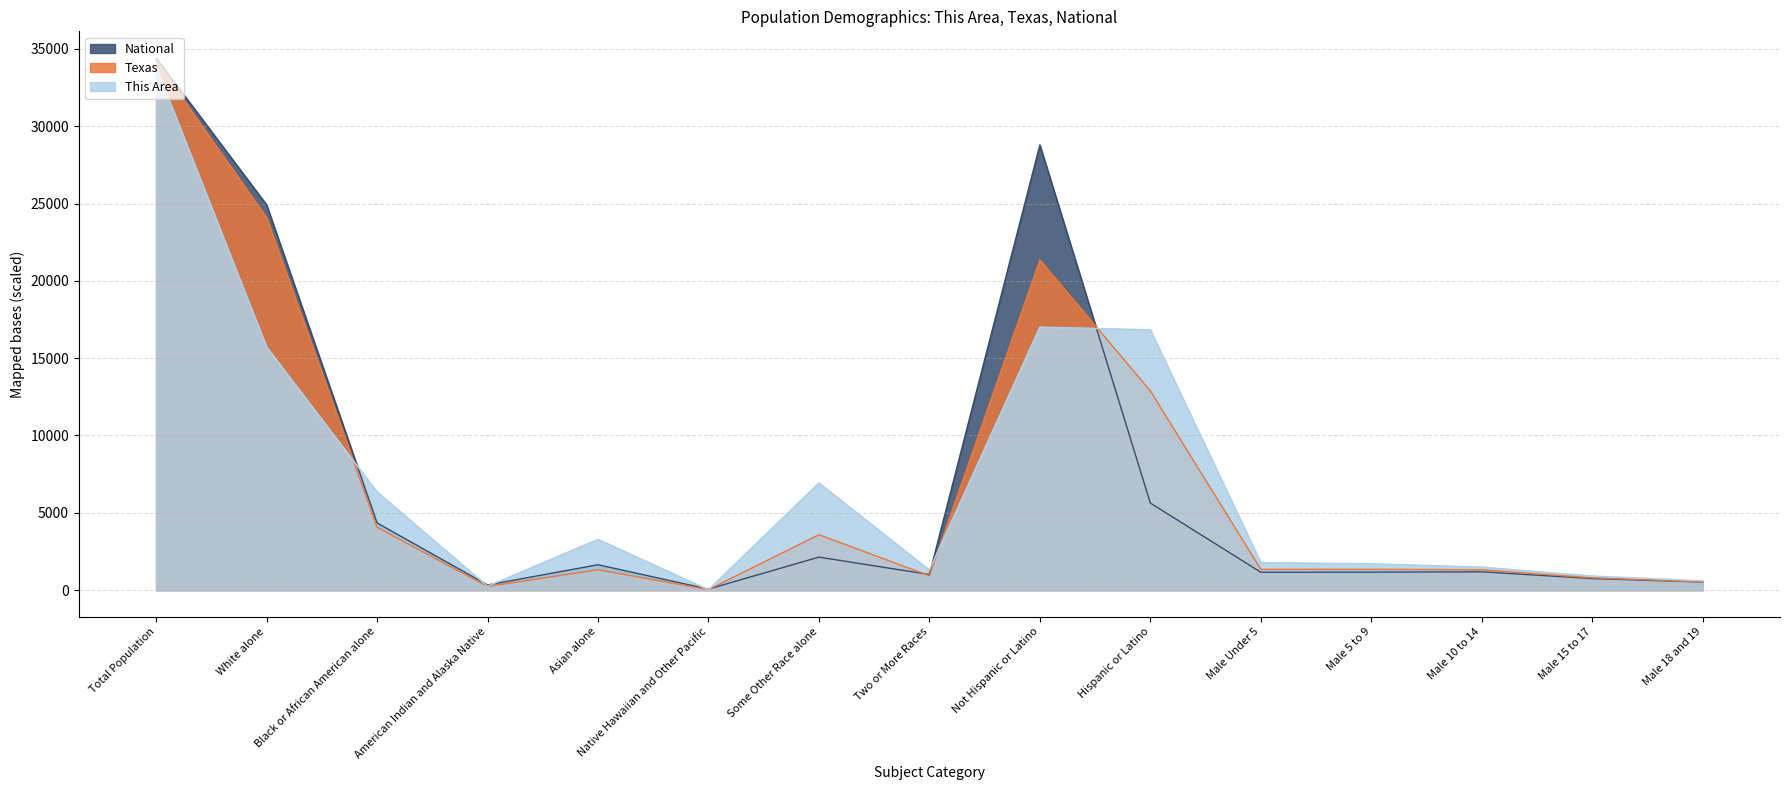

Rank the series at Some Other Race alone from highest to lowest value.

This Area, Texas, National